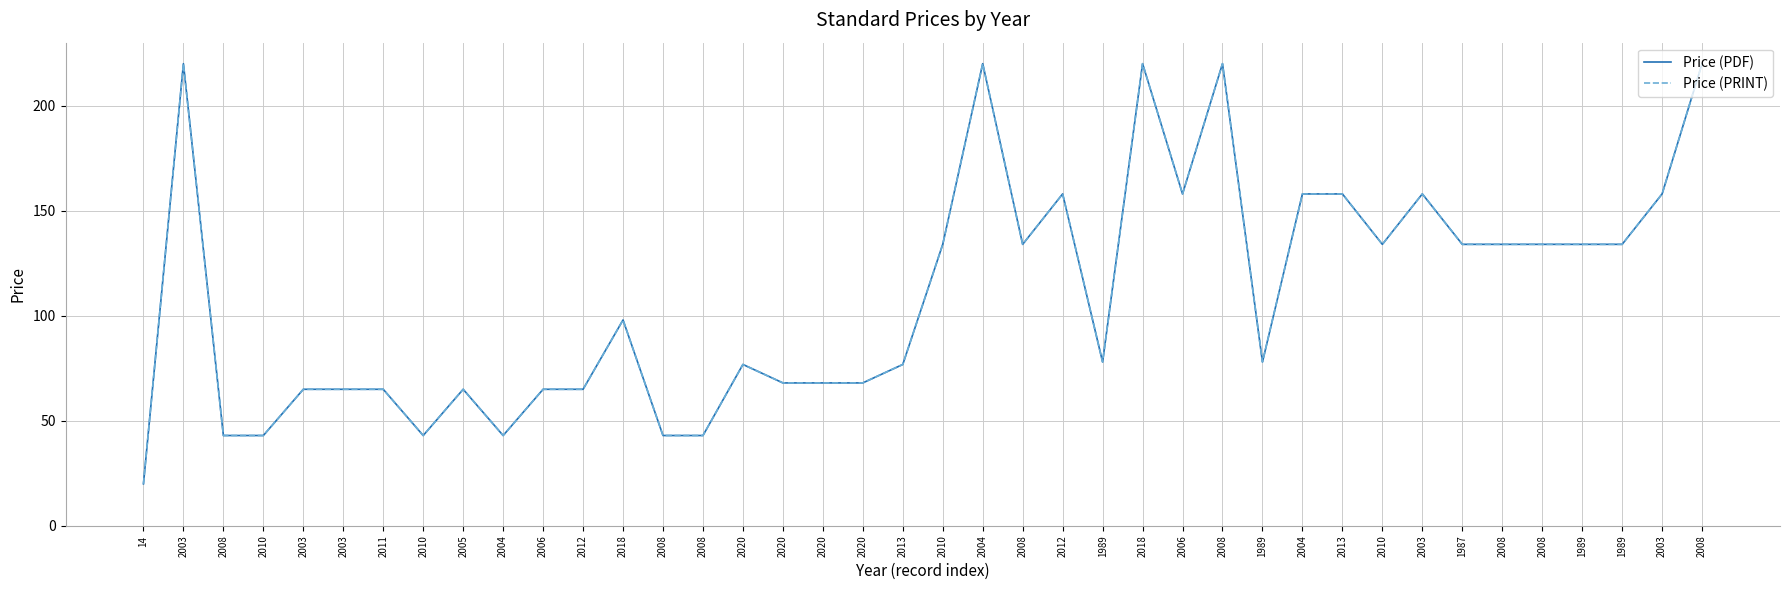

Is this an area chart (filled region under the line)?

No